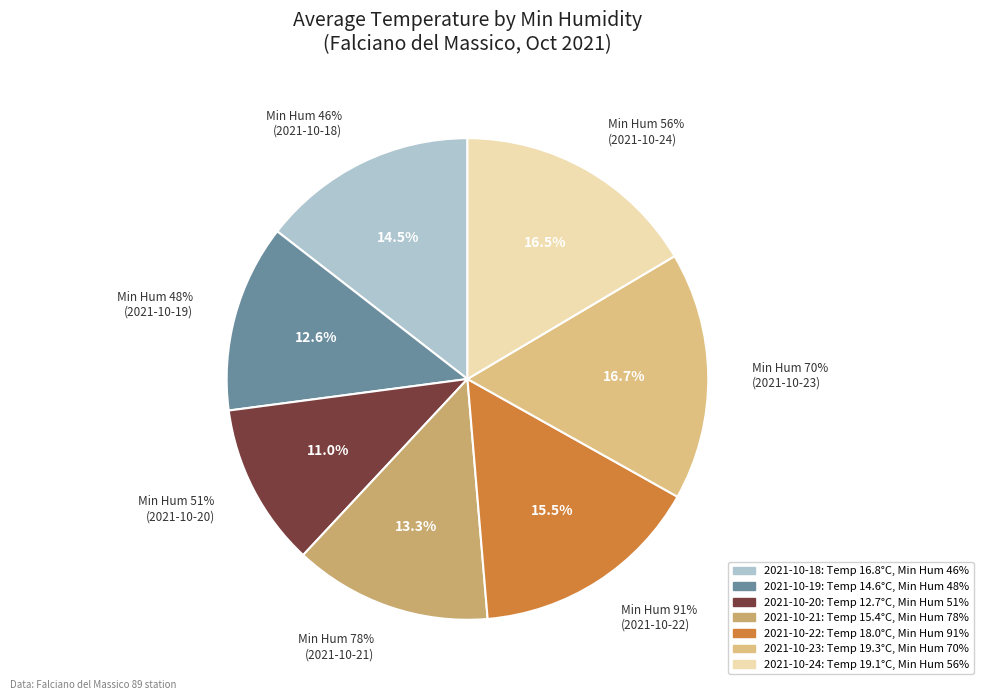

Is there a majority slice in this chart?

No